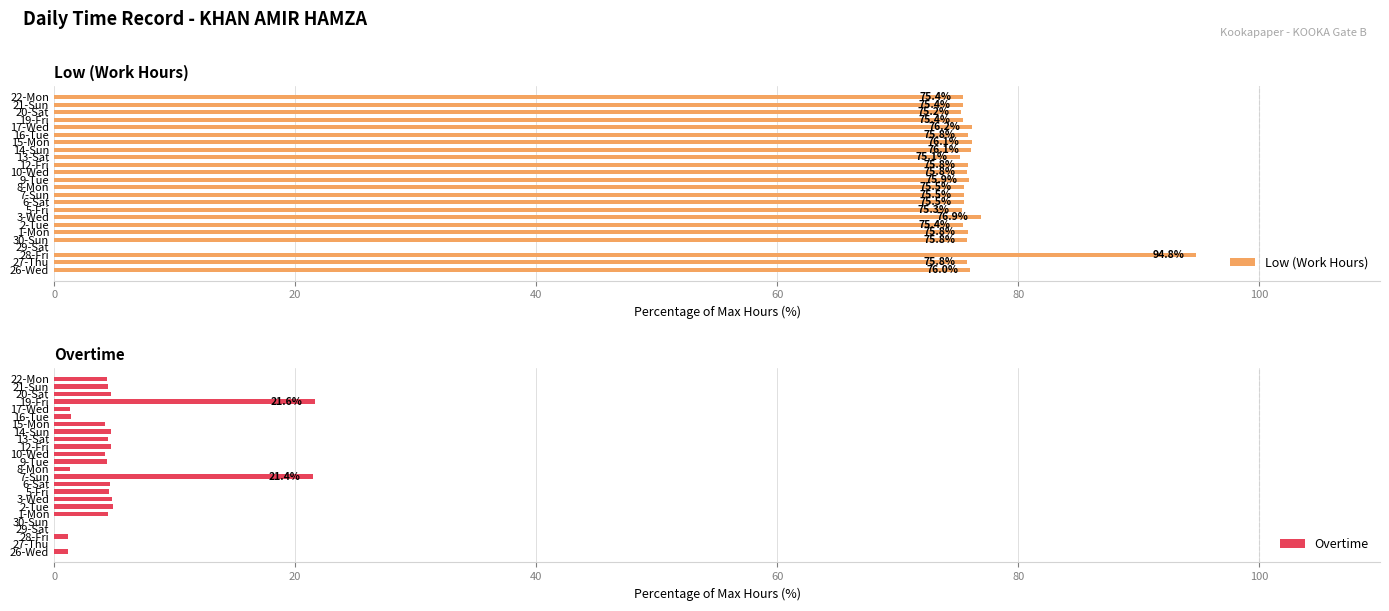

How many categories are shown in the chart?

24